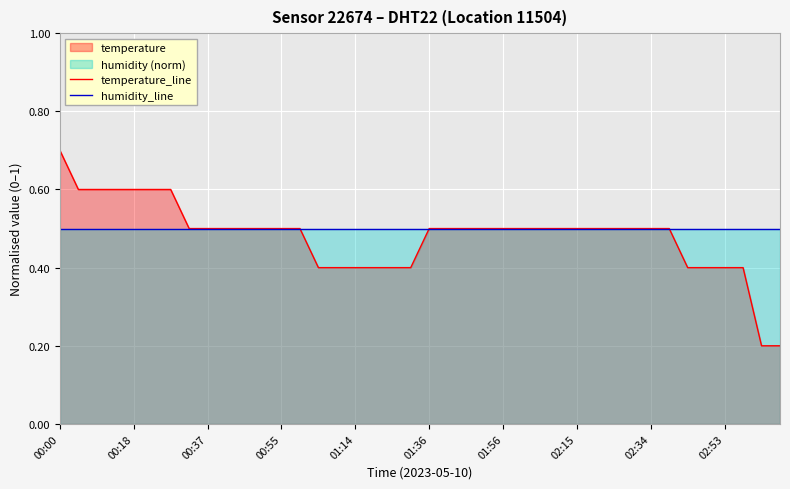

Is the value of humidity_line at 30 greater than the value of temperature_line at 35?

Yes